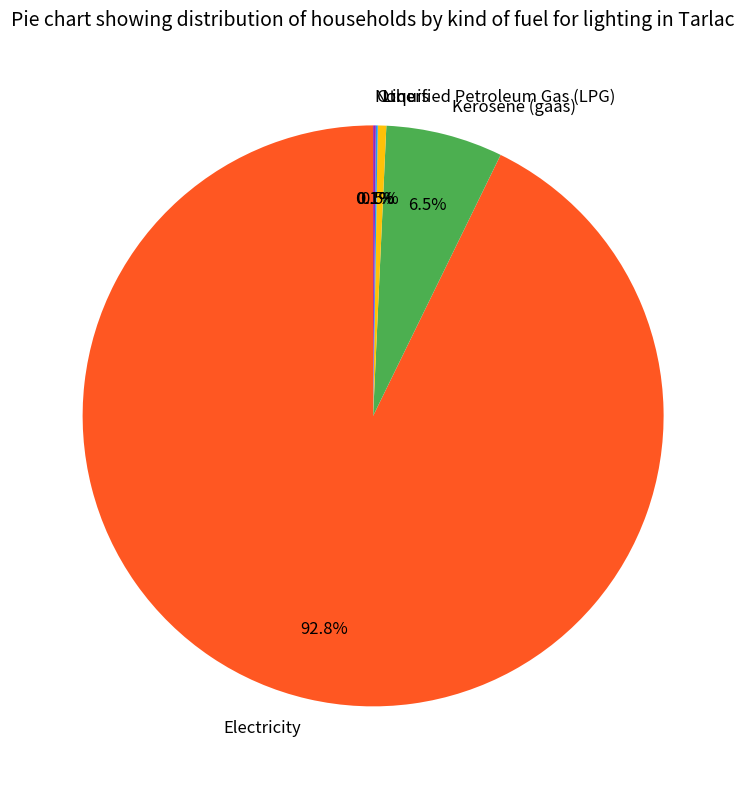

Is there a majority slice in this chart?

Yes